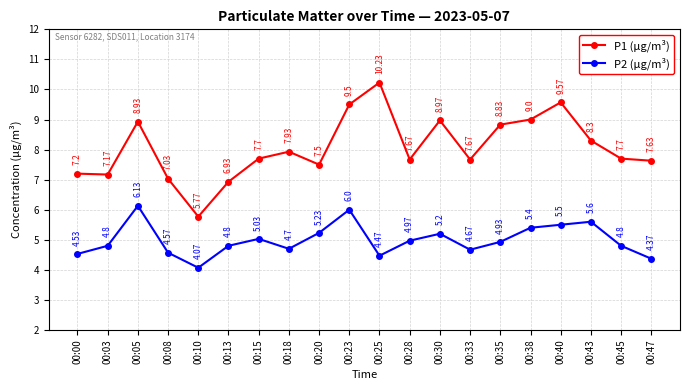

What is the spread (max minus min) of values at 00:45?

2.9